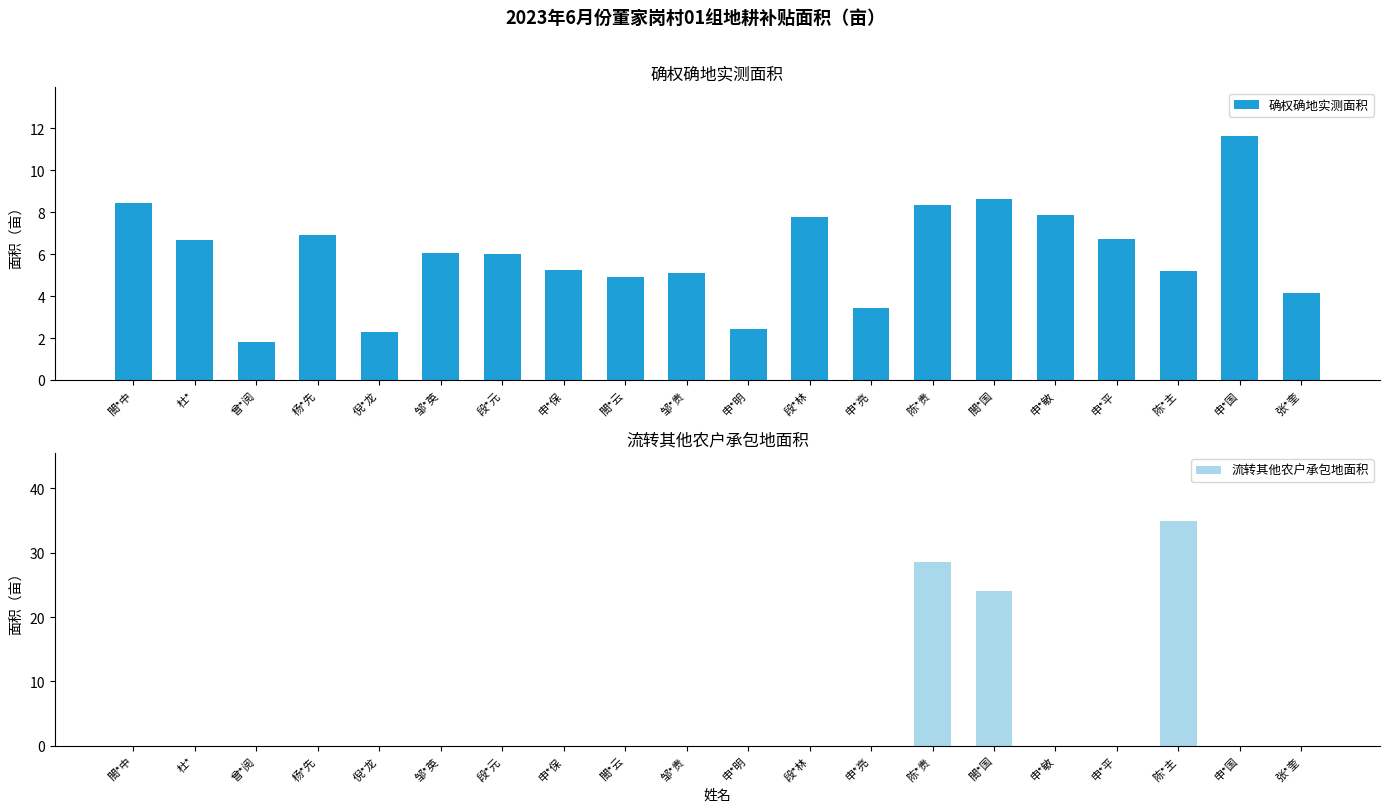

What position from the right is 段*元?

14